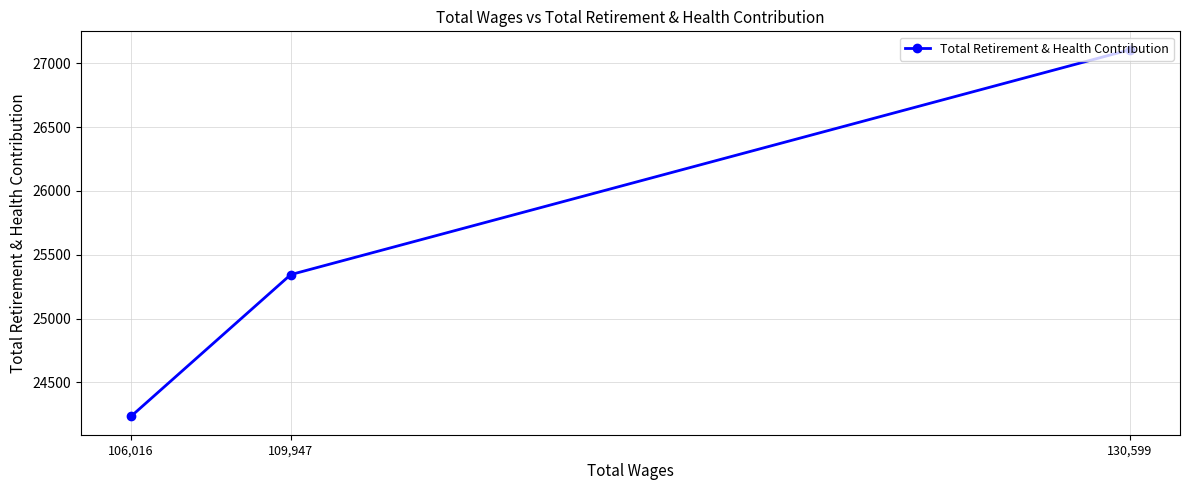

What is the change in value from 130,599 to 106,016?

-2874.1